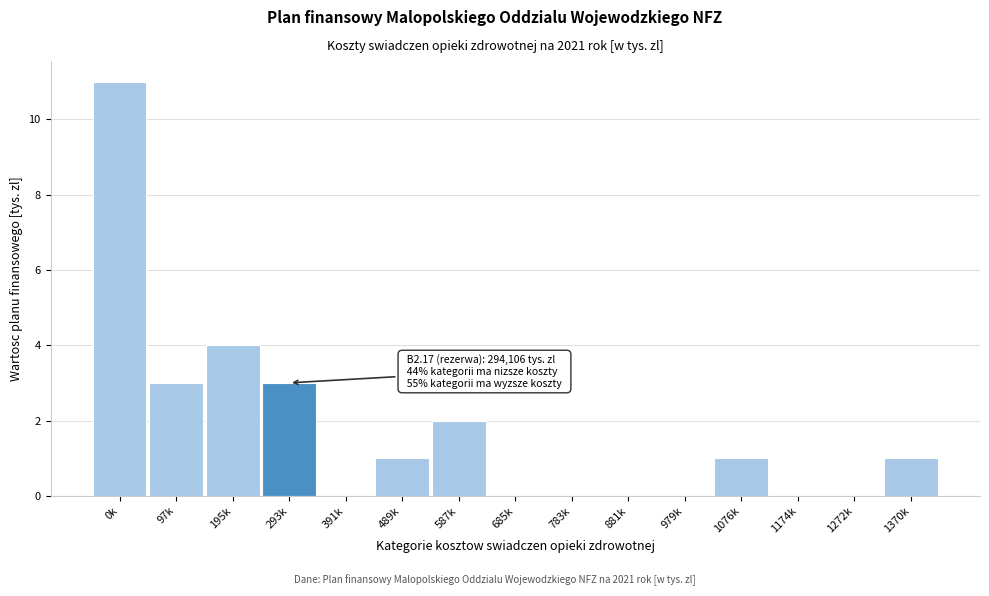

Reading left to right, transcribe all the data shown in this chart.

0k=11	97k=3	195k=4	293k=3	391k=0	489k=1	587k=2	685k=0	783k=0	881k=0	979k=0	1076k=1	1174k=0	1272k=0	1370k=1